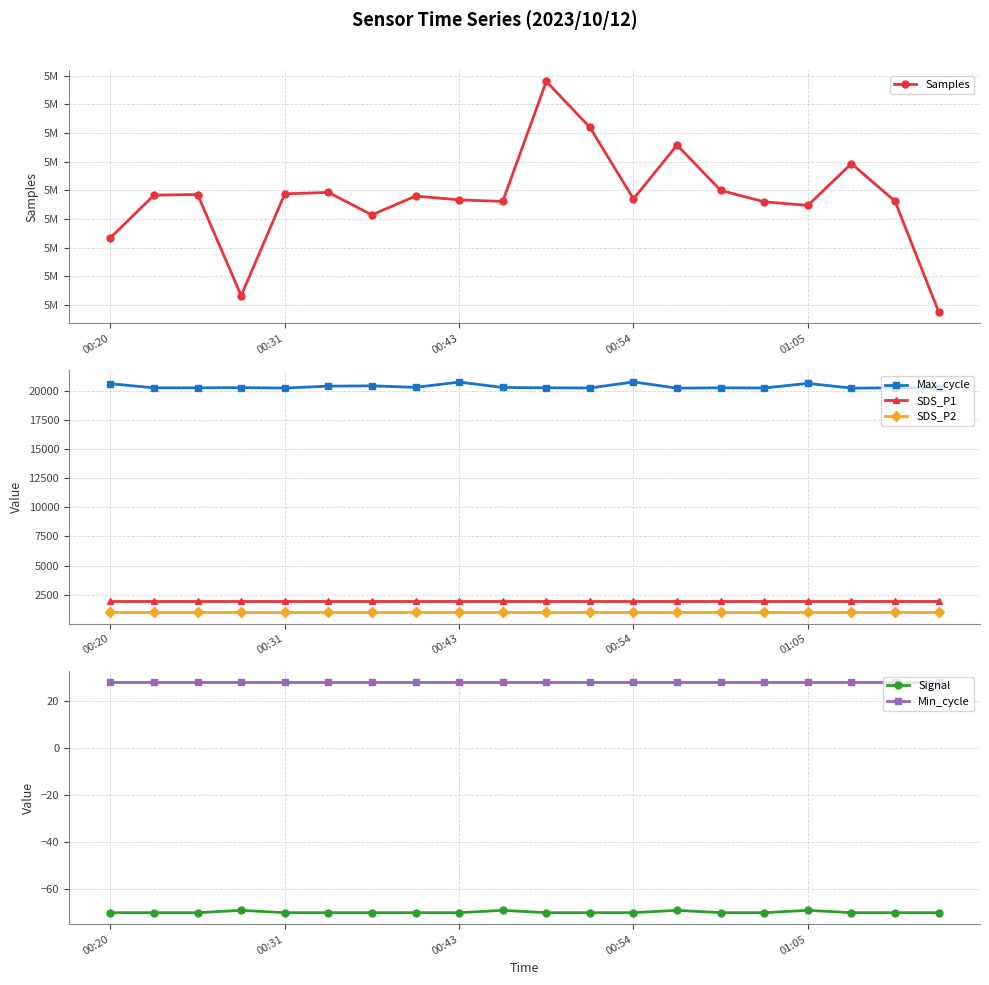

True or false: Max_cycle and SDS_P1 intersect in this chart.

False